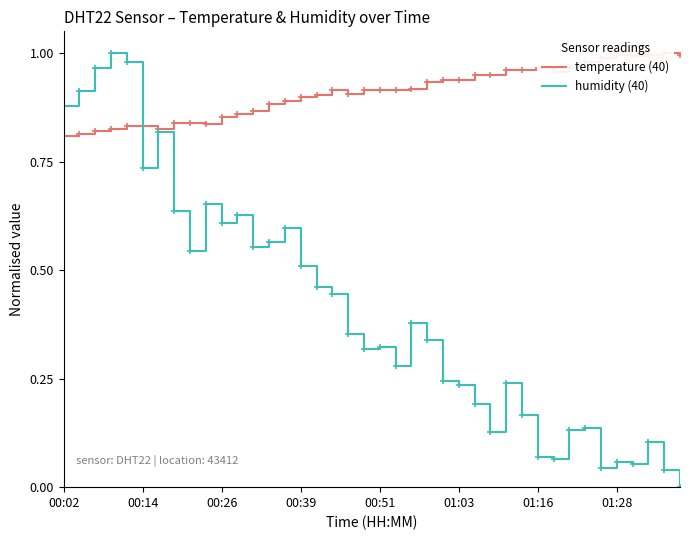

How many series are shown in this chart?

2